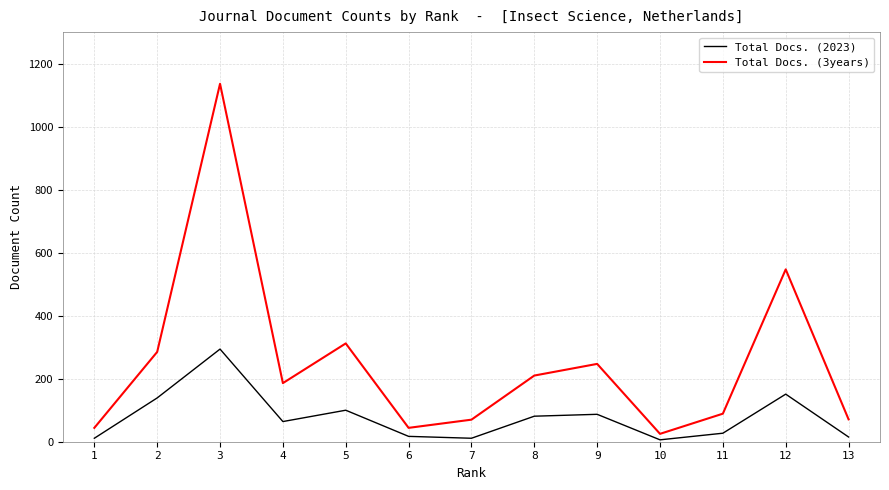

Is the value of Total Docs. (3years) at 9 greater than the value of Total Docs. (2023) at 5?

Yes